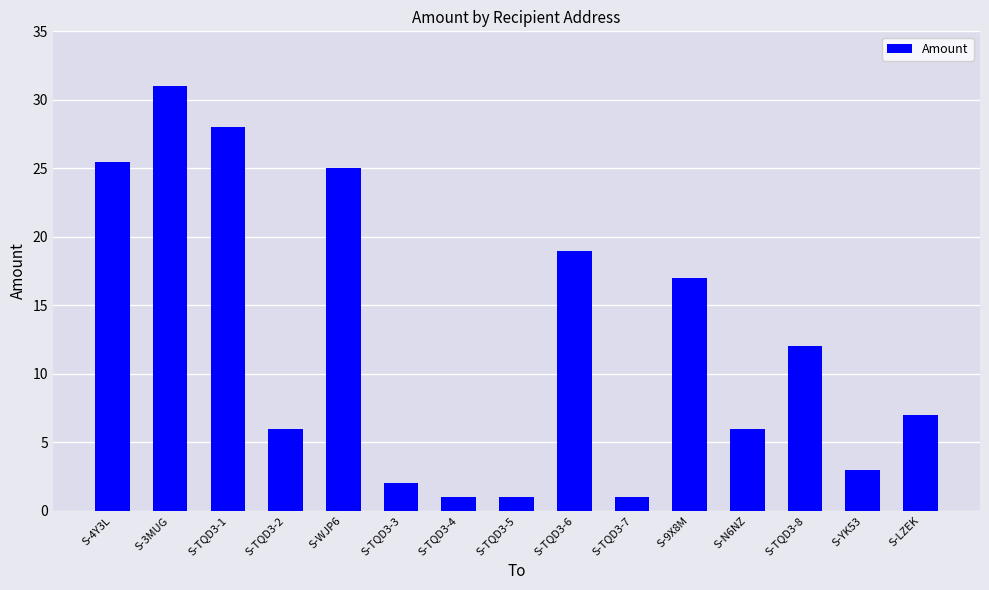

Which category has the highest value across all series?

S-3MUG